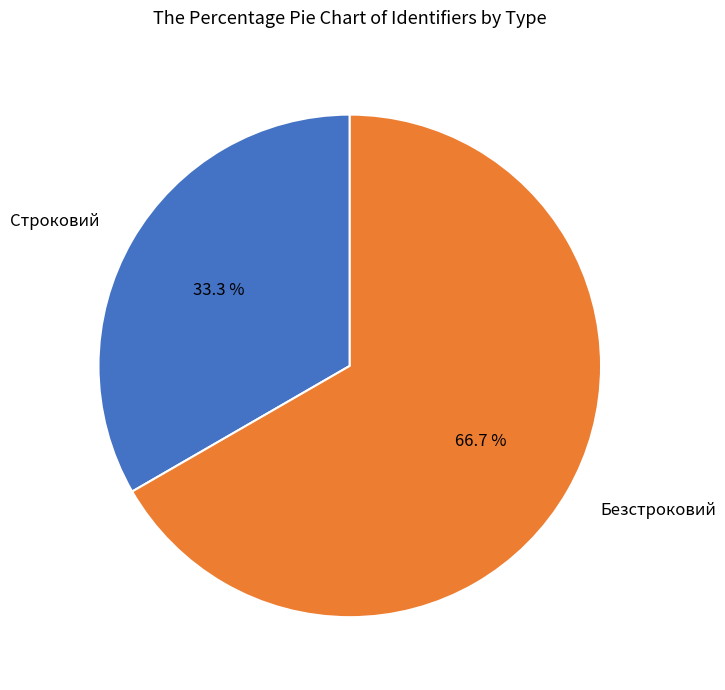

To the nearest percent, what percentage of the pie is Строковий?

33%